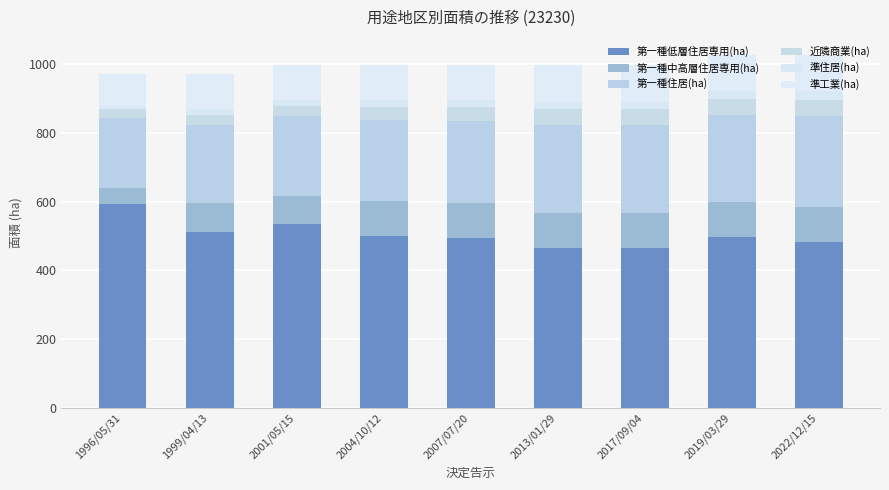

Which category has the highest value in the 第一種低層住居専用(ha) series?

1996/05/31